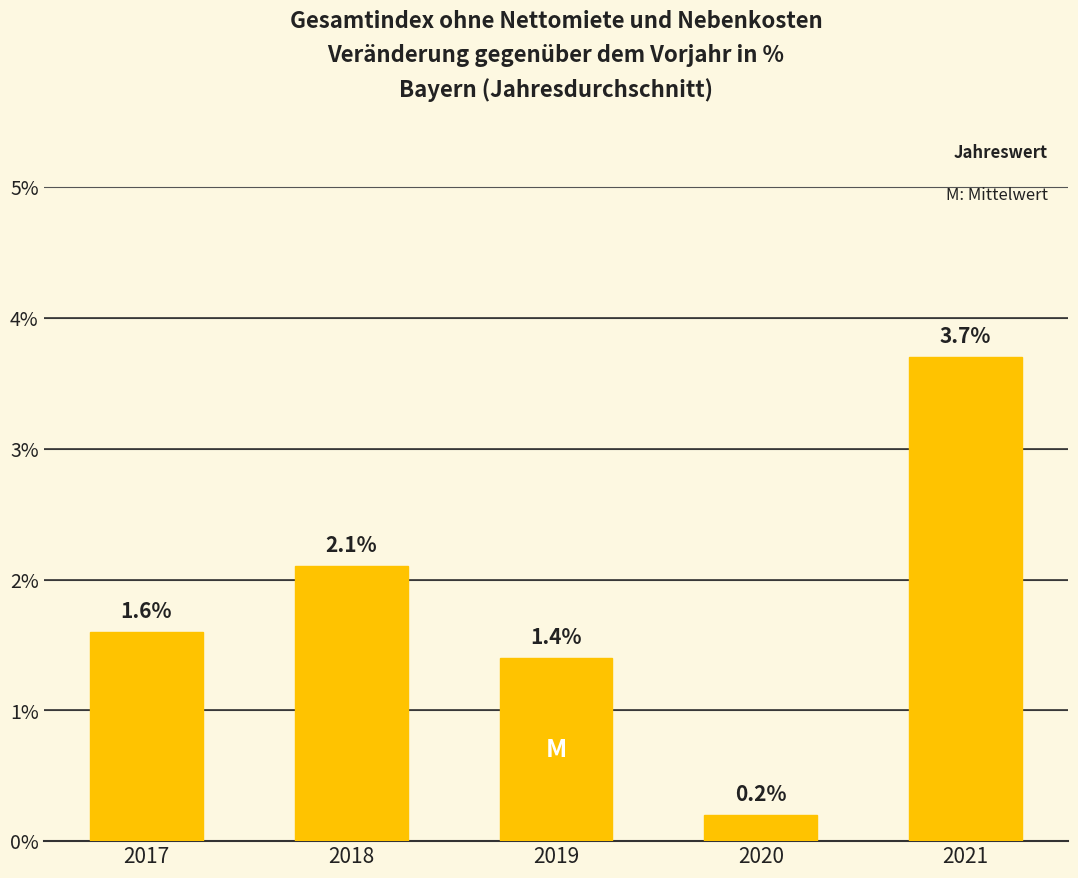

Between 2020 and 2021, which is larger?

2021